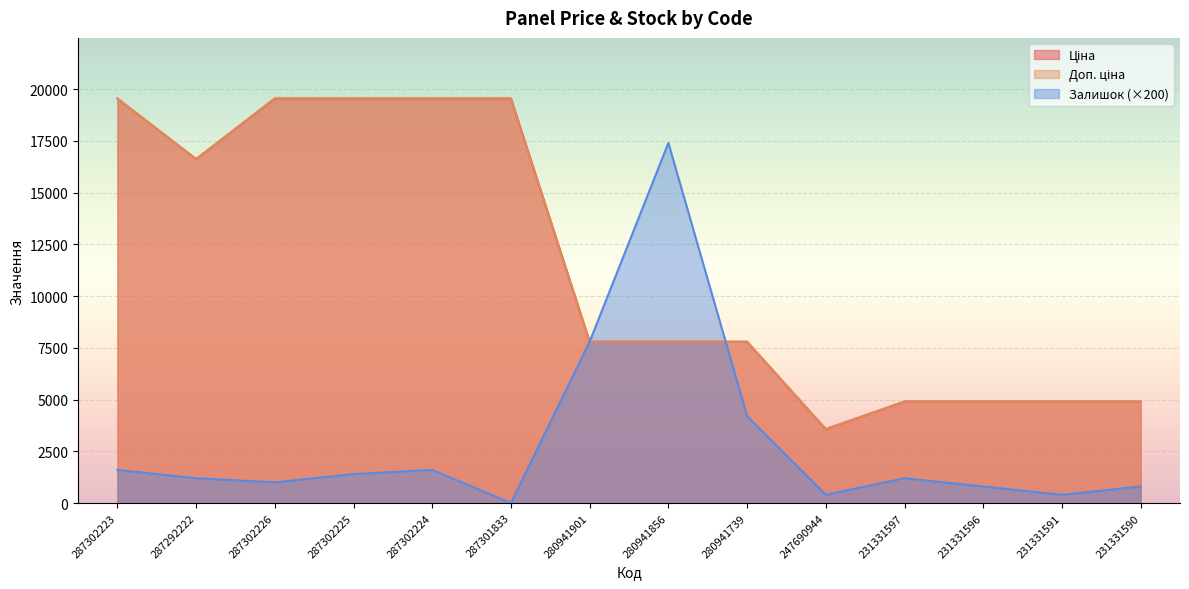

Which has a higher value, 287292222 or 231331596?

287292222